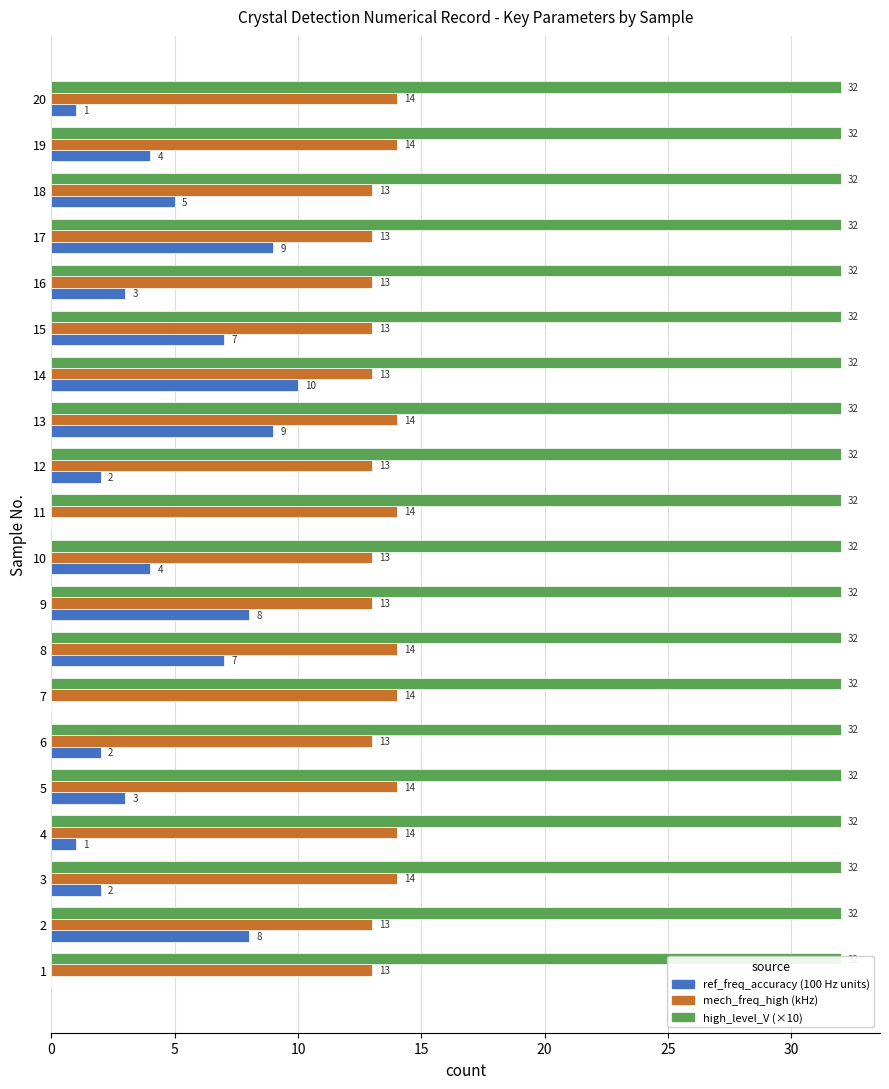

Count the number of categories in the chart.

20